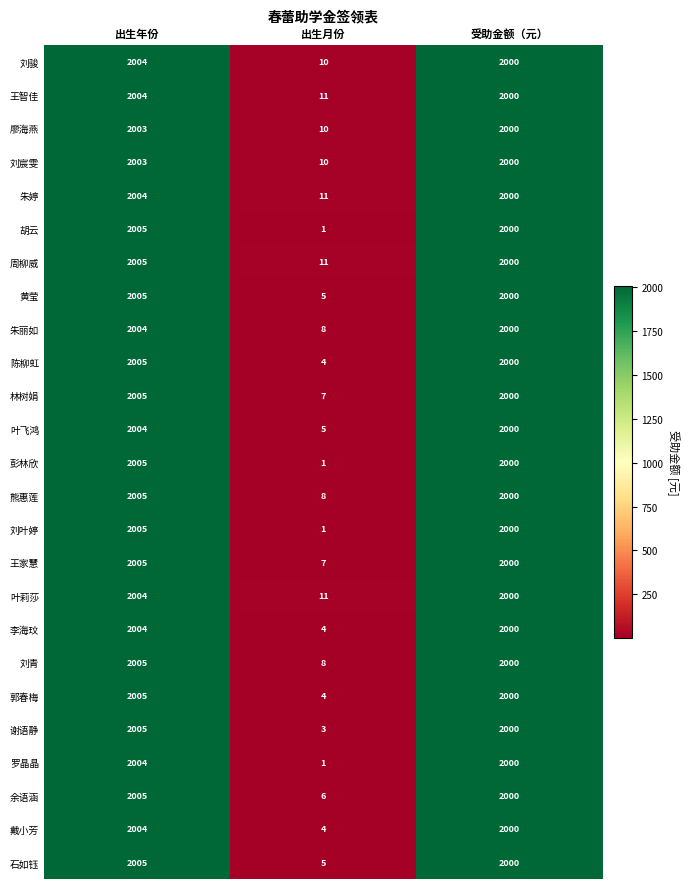

The value of 周柳威 at 受助金额（元） is 2000. True or false?

True